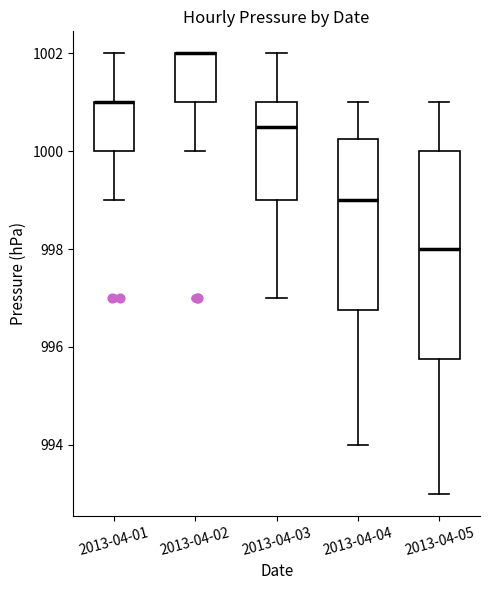

Reading left to right, transcribe this box plot: for each box, give where its median line is, the range the box spans, and where its two whiskers end, as read against the y-axis. The values are not printed on the chart, so give them approximately, as read against the axis.

2013-04-01: median 1001.0 (drawn on the box's upper edge), box 1000.0 to 1001.0, whiskers 999.0 to 1002.0
2013-04-02: median 1002.0 (drawn on the box's upper edge), box 1001.0 to 1002.0, whiskers 1000.0 to 1002.0
2013-04-03: median 1000.6, box 999.0 to 1001.0, whiskers 997.0 to 1002.0
2013-04-04: median 999.0, box 996.8 to 1000.2, whiskers 994.0 to 1001.0
2013-04-05: median 998.0, box 995.8 to 1000.0, whiskers 993.0 to 1001.0